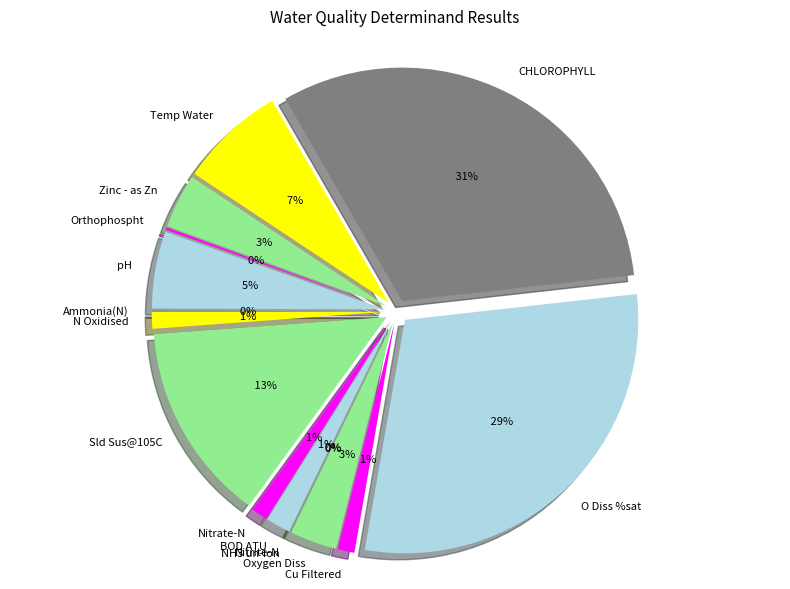

Does Sld Sus@105C account for over 50% of the chart?

No